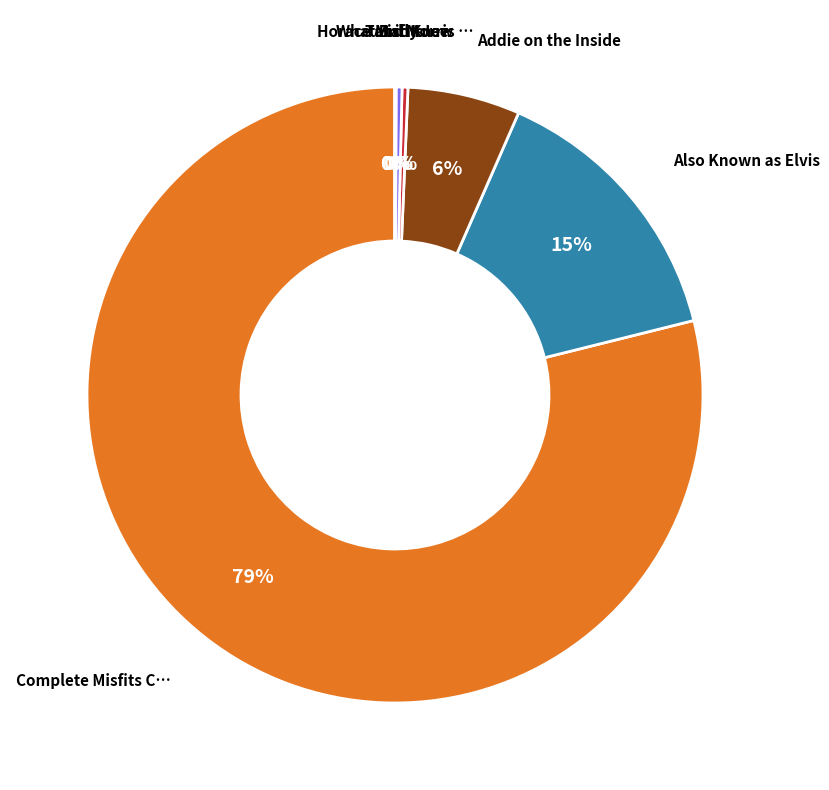

How many slices are in this pie chart?

7